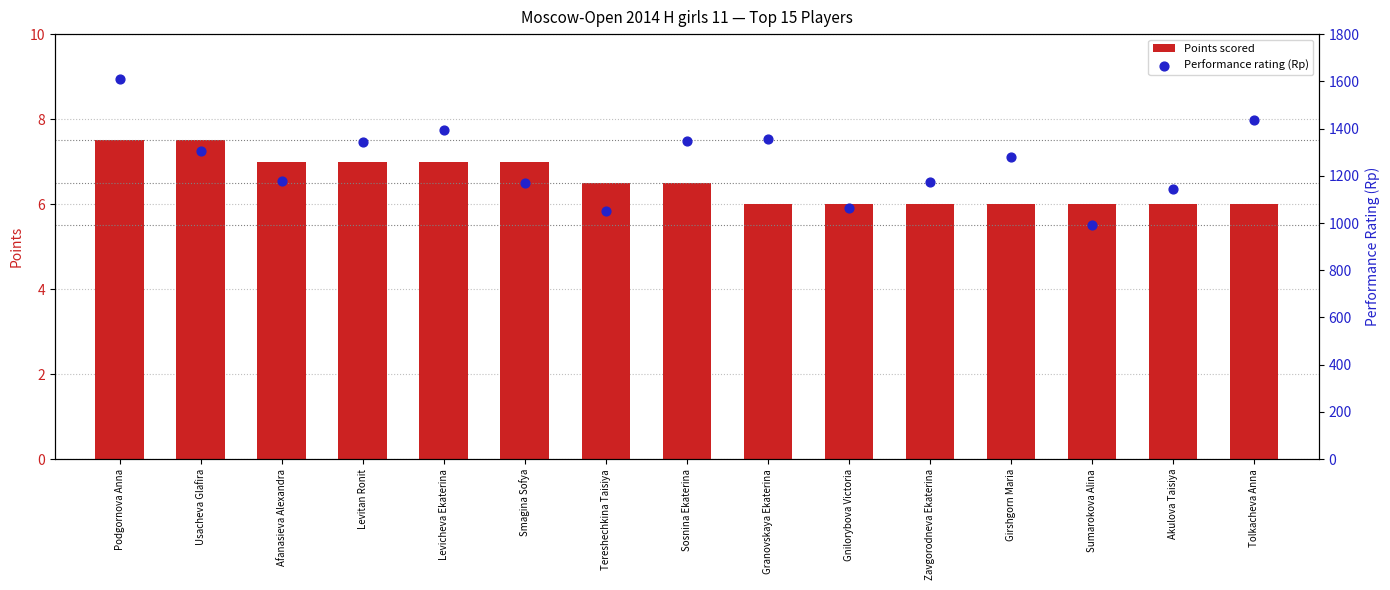

What are all the series names shown in the legend?

Points scored, Performance rating (Rp)